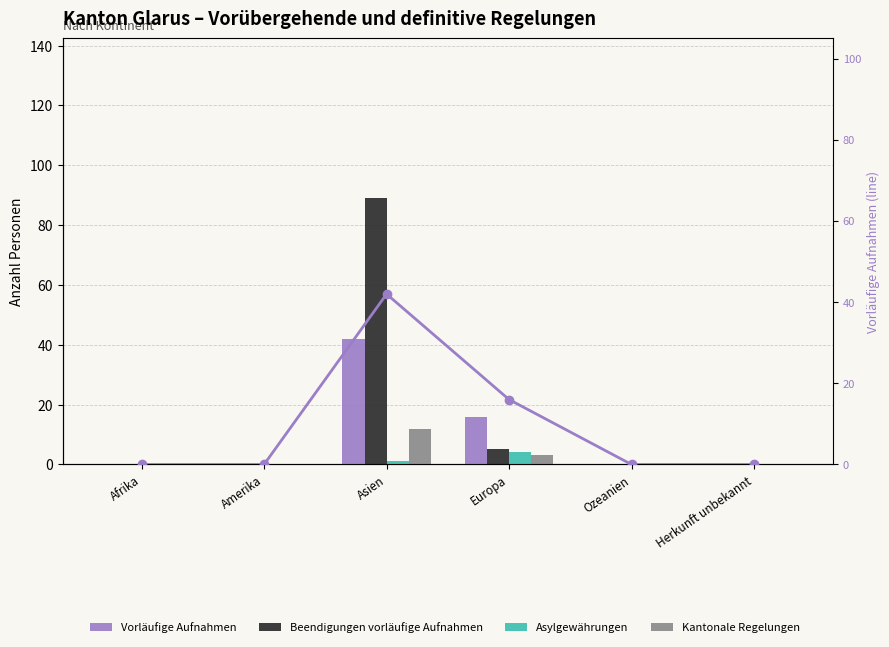

What is the spread (max minus min) of values at Asien?

88